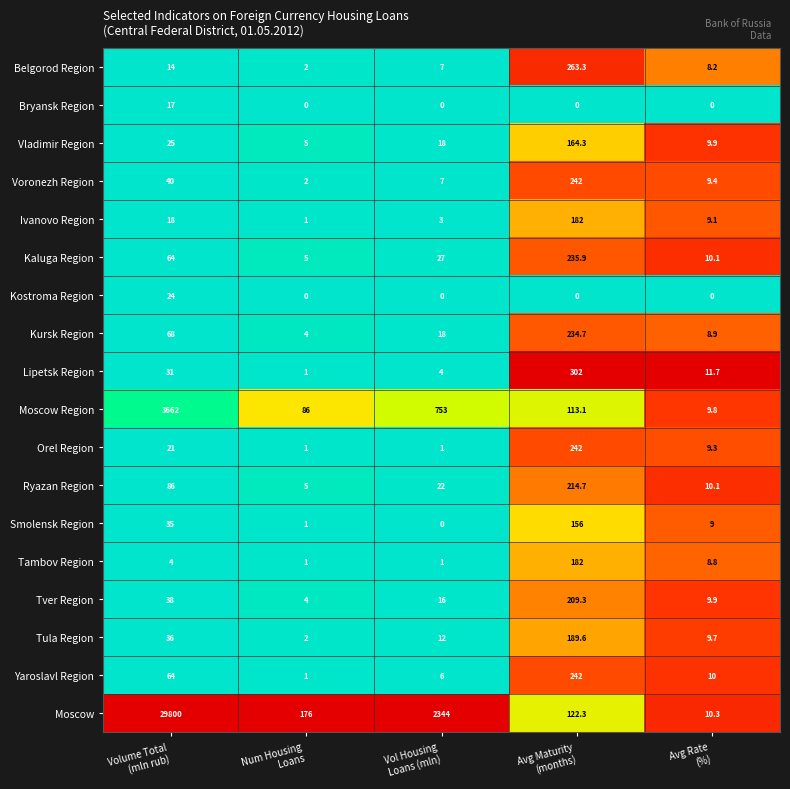

What is the sum of all Tver Region values?

277.2